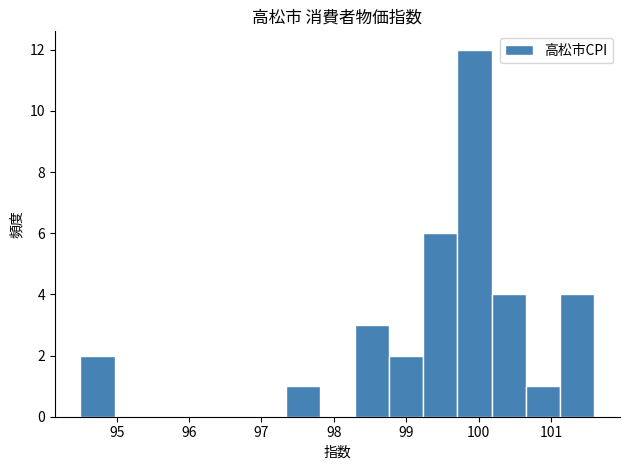

Reading left to right, list every bar in this chart as the range it spans on the x-axis followed by its height. Neither the bar edges nor the heights are printed on the chart, so give them approximately, as read against the axes.

94.5 to 95.0: 2
95.0 to 95.4: 0
95.4 to 95.9: 0
95.9 to 96.4: 0
96.4 to 96.9: 0
96.9 to 97.3: 0
97.3 to 97.8: 1
97.8 to 98.3: 0
98.3 to 98.8: 3
98.8 to 99.2: 2
99.2 to 99.7: 6
99.7 to 100.2: 12
100.2 to 100.7: 4
100.7 to 101.1: 1
101.1 to 101.6: 4